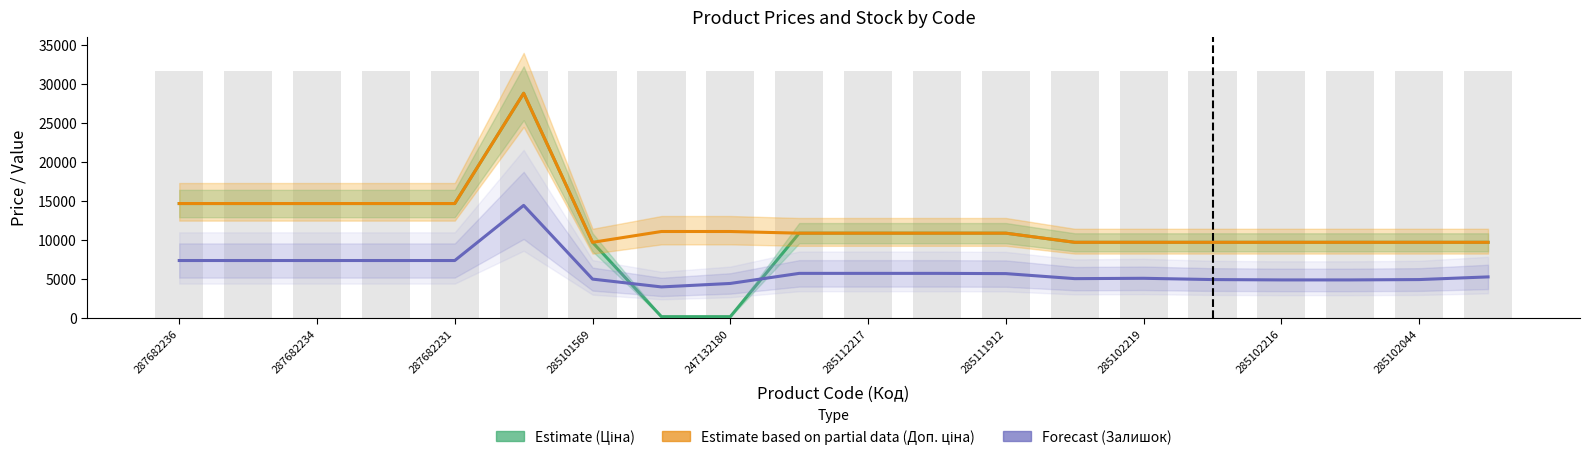

What are all the series names shown in the legend?

Ціна (Estimate), Доп. ціна (Partial Estimate), Залишок (Forecast)